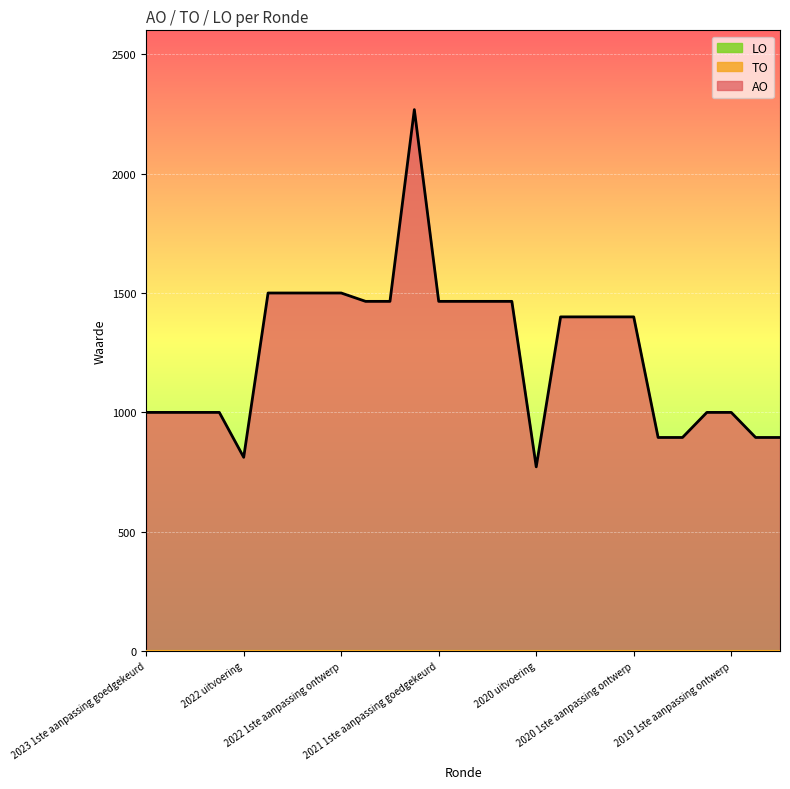

How many data points does each series have?

27